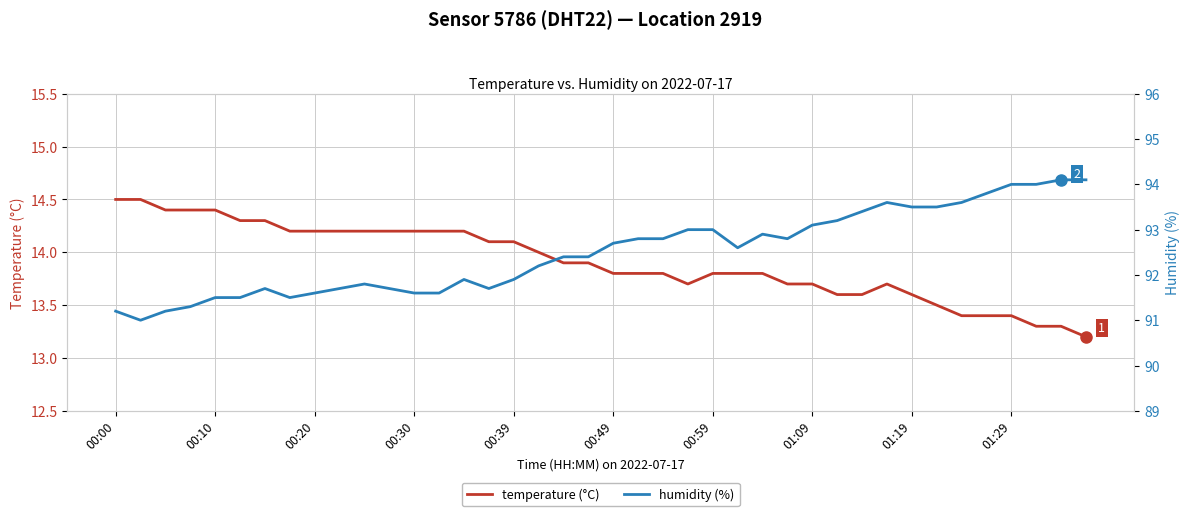

Reading left to right, transcribe all the data shown in this chart.

temperature (°C): 14.5	14.5	14.4	14.4	14.4	14.3	14.3	14.2	14.2	14.2	14.2	14.2	14.2	14.2	14.2	14.1	14.1	14.0	13.9	13.9	13.8	13.8	13.8	13.7	13.8	13.8	13.8	13.7	13.7	13.6	13.6	13.7	13.6	13.5	13.4	13.4	13.4	13.3	13.3	13.2
humidity (%): 91.2	91.0	91.2	91.3	91.5	91.5	91.7	91.5	91.6	91.7	91.8	91.7	91.6	91.6	91.9	91.7	91.9	92.2	92.4	92.4	92.7	92.8	92.8	93.0	93.0	92.6	92.9	92.8	93.1	93.2	93.4	93.6	93.5	93.5	93.6	93.8	94.0	94.0	94.1	94.1